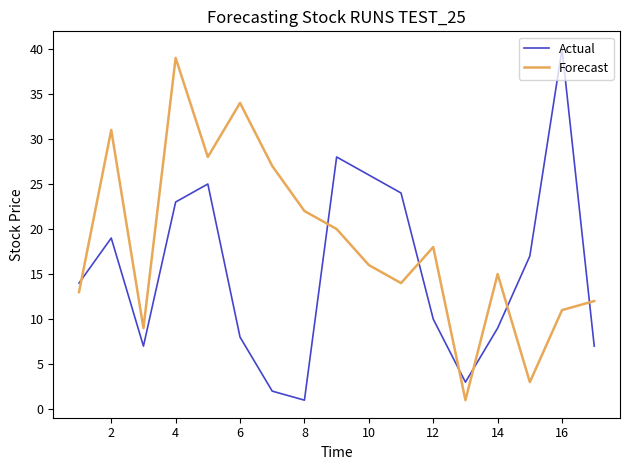

Which series has the largest total across all categories?

Forecast